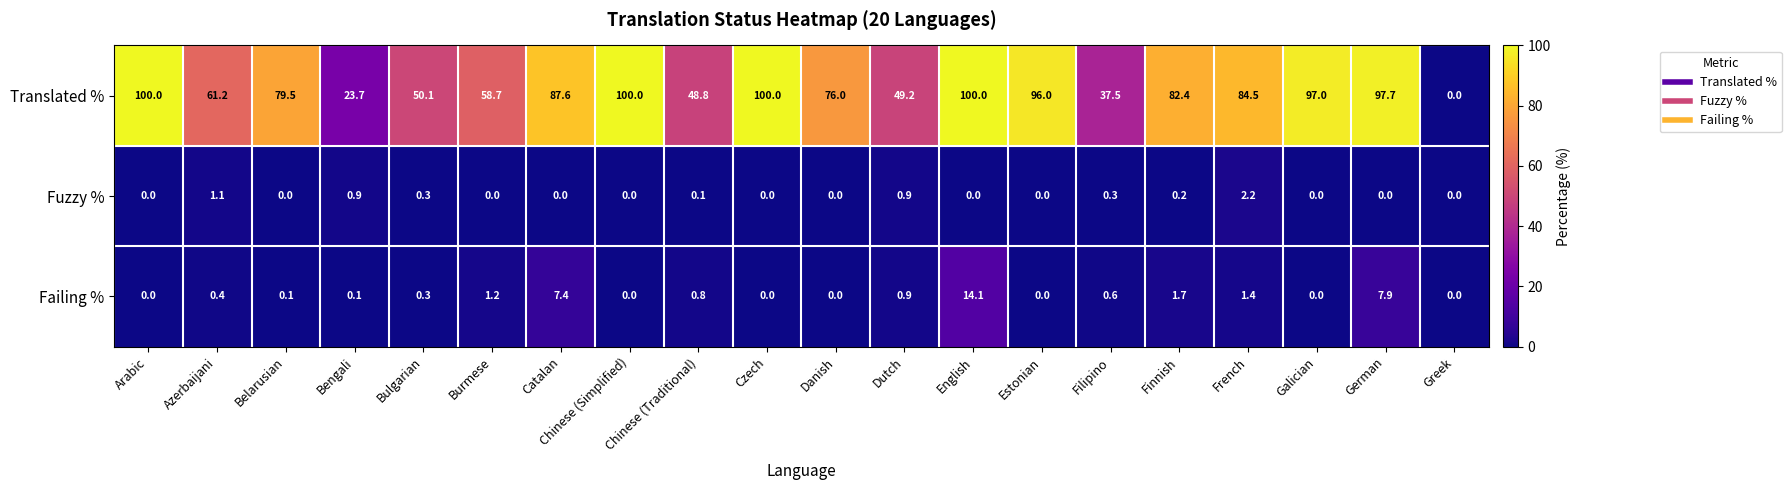

What is the maximum value shown in the chart?

100.0